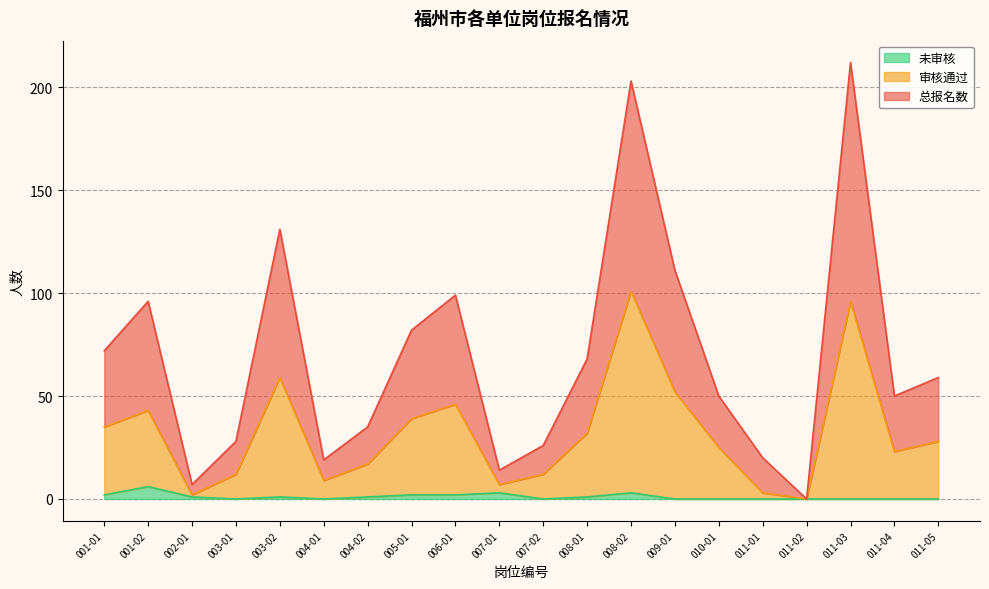

True or false: 审核通过 has a value of 11 at 007-01.

False